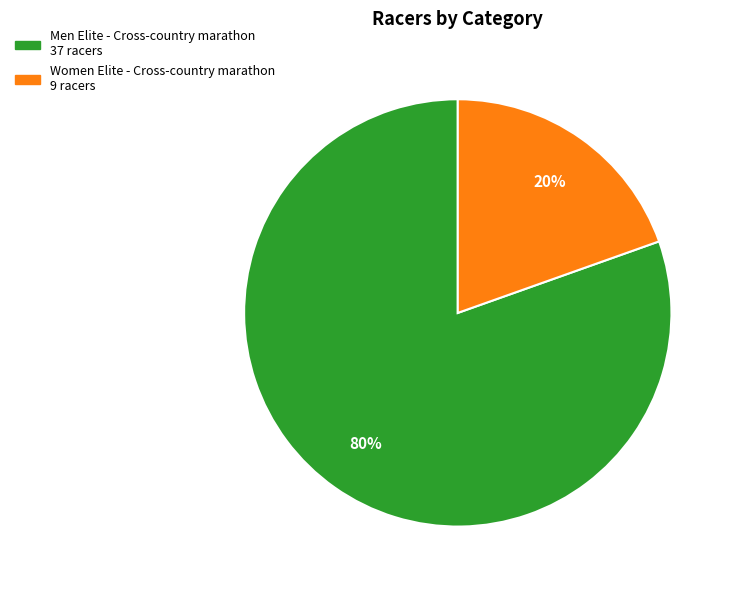

How many segments does this pie chart have?

2